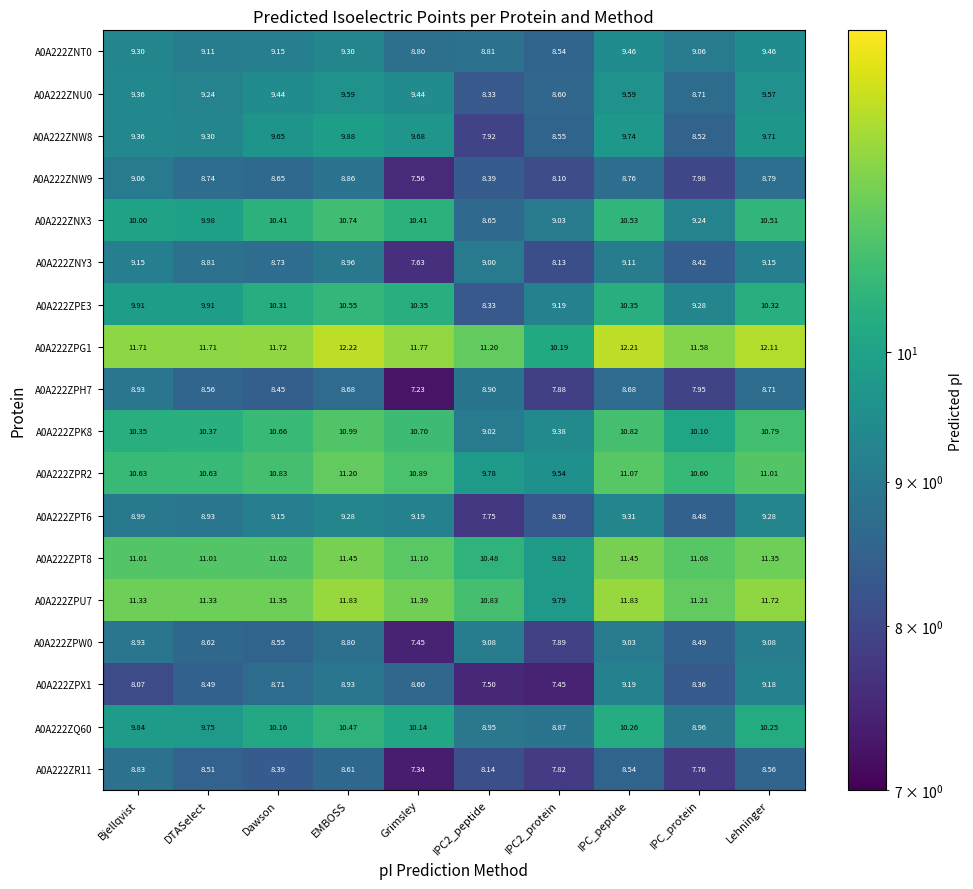

How many data points in A0A222ZNU0 are less than 9?

3